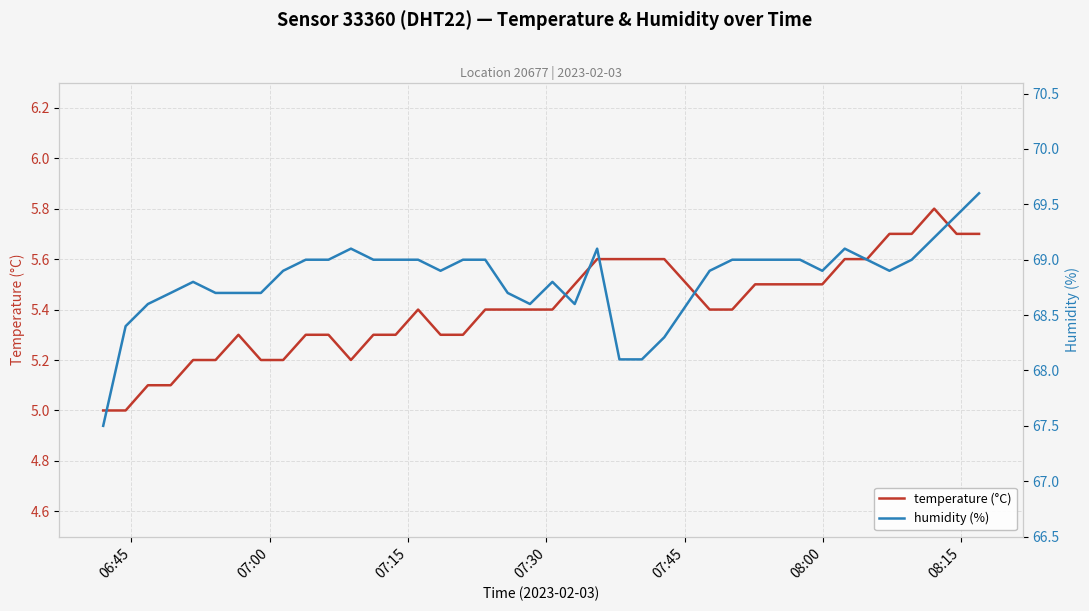

True or false: temperature (°C) and humidity (%) cross at least once.

False